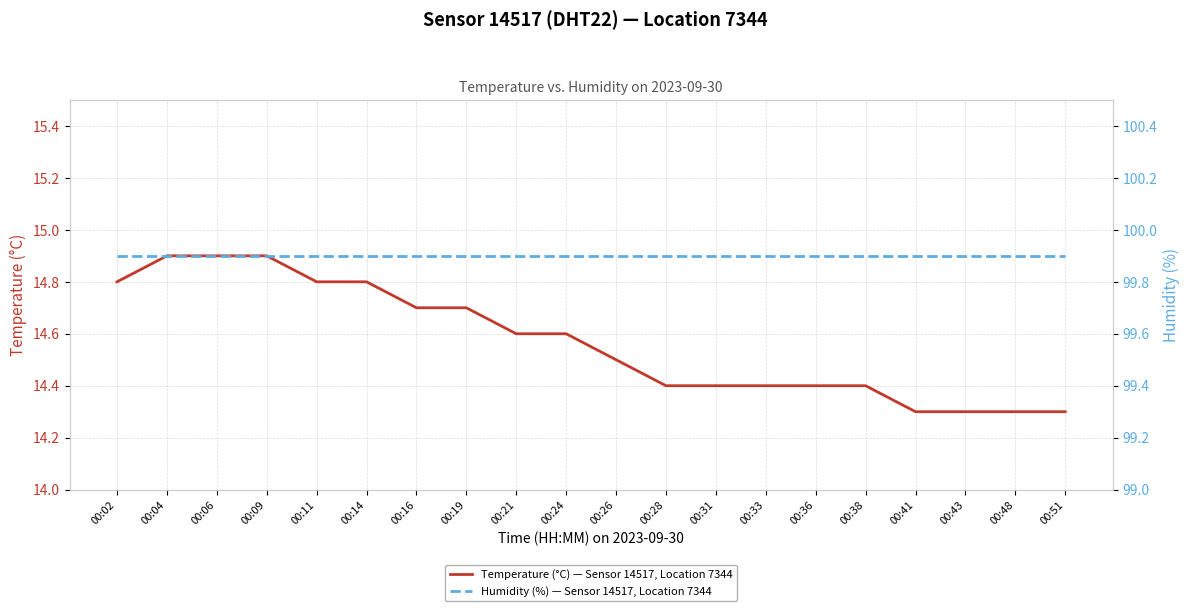

True or false: Humidity (%) — Sensor 14517, Location 7344 and Temperature (°C) — Sensor 14517, Location 7344 cross at least once.

False